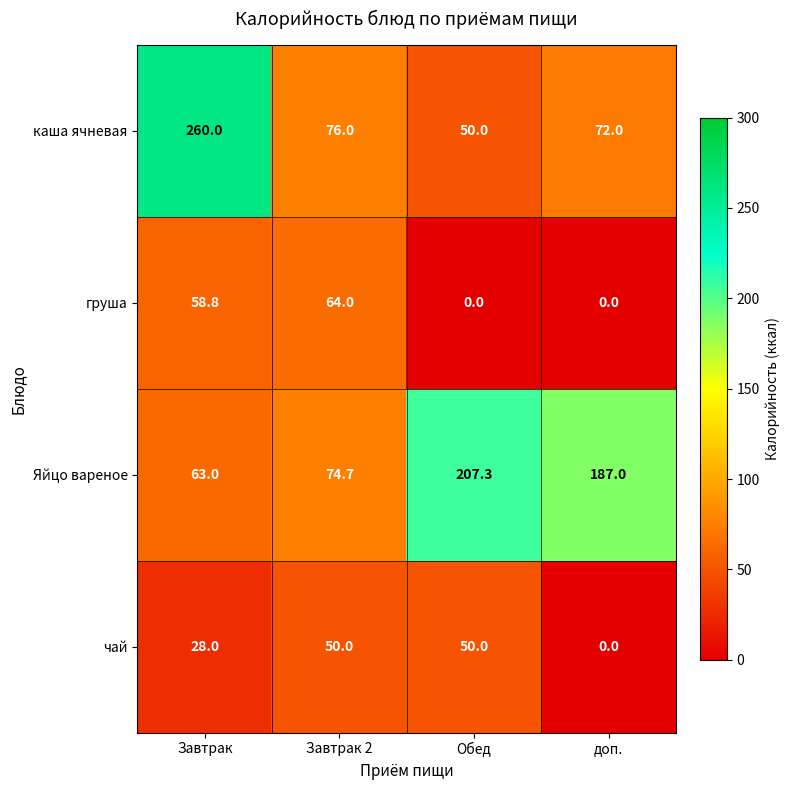

What is the approximate value of каша ячневая at Обед?

50.0